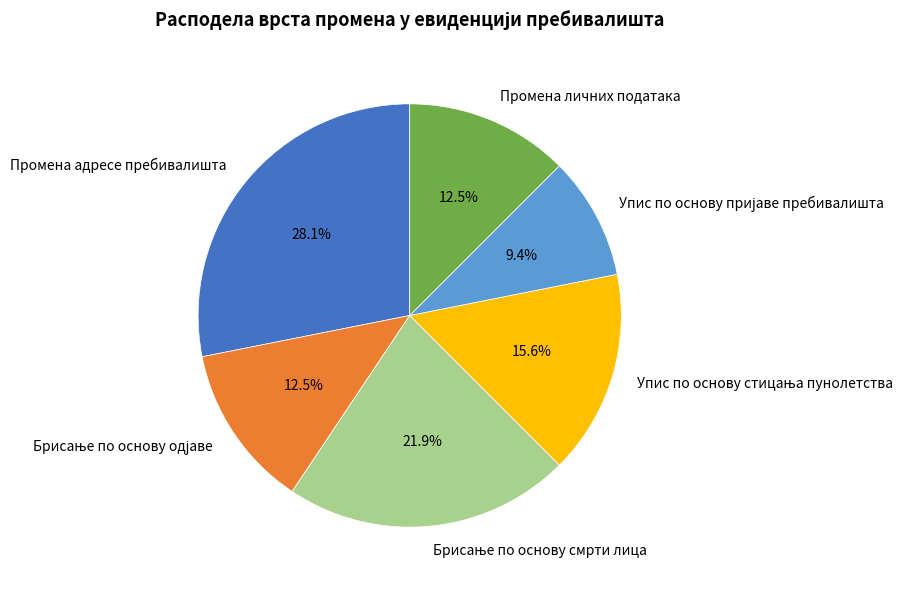

To the nearest percent, what is the difference between the largest and smallest slice percentages?

19%